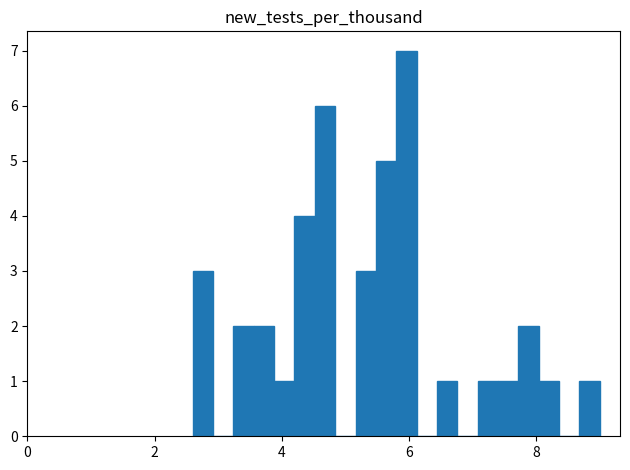

Around what value on the x-axis is the tallest bar? Give the approximate position of its centre, as read against the axis.

6.0